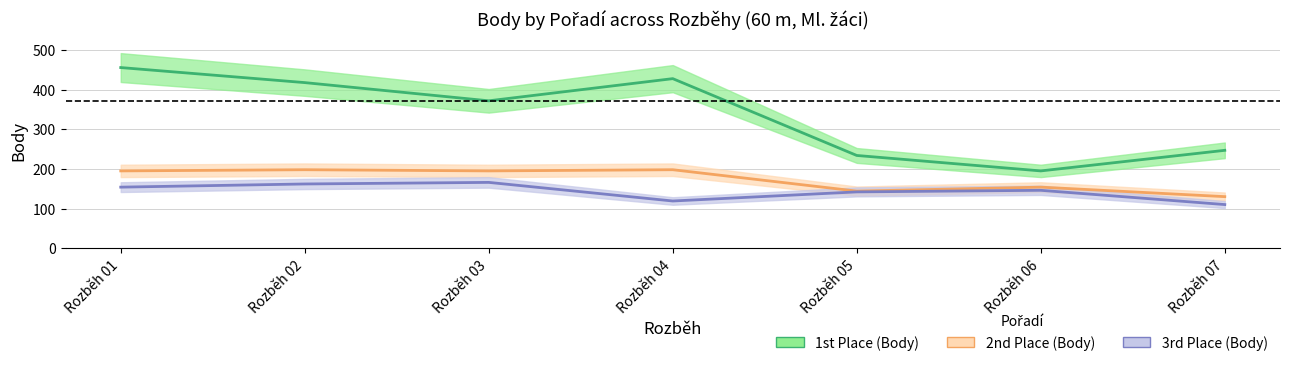

Reading left to right, extract all data points from this chart.

1st Place (Body): Rozběh 01=456	Rozběh 02=418	Rozběh 03=372	Rozběh 04=428	Rozběh 05=234	Rozběh 06=195	Rozběh 07=247
2nd Place (Body): Rozběh 01=195	Rozběh 02=198	Rozběh 03=195	Rozběh 04=198	Rozběh 05=144	Rozběh 06=154	Rozběh 07=130
3rd Place (Body): Rozběh 01=154	Rozběh 02=162	Rozběh 03=166	Rozběh 04=119	Rozběh 05=142	Rozběh 06=146	Rozběh 07=110